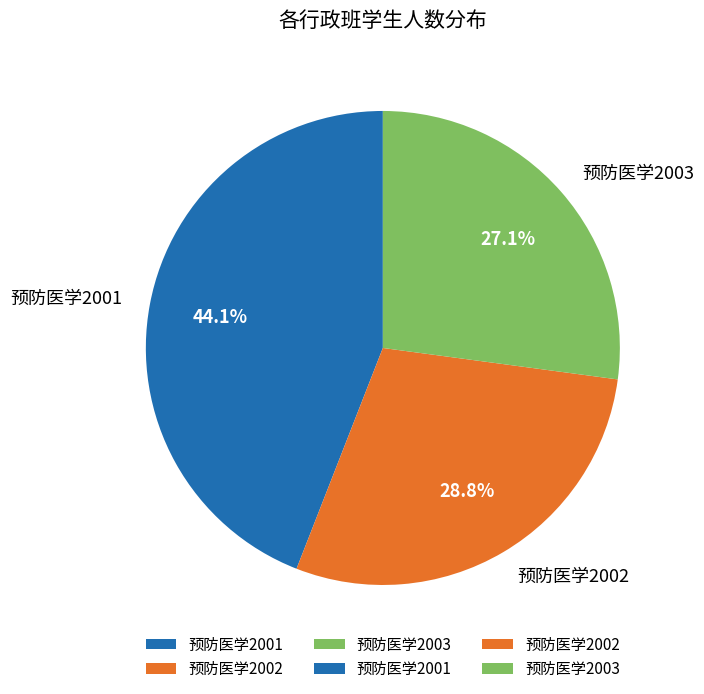

Does 预防医学2001 account for over 50% of the chart?

No